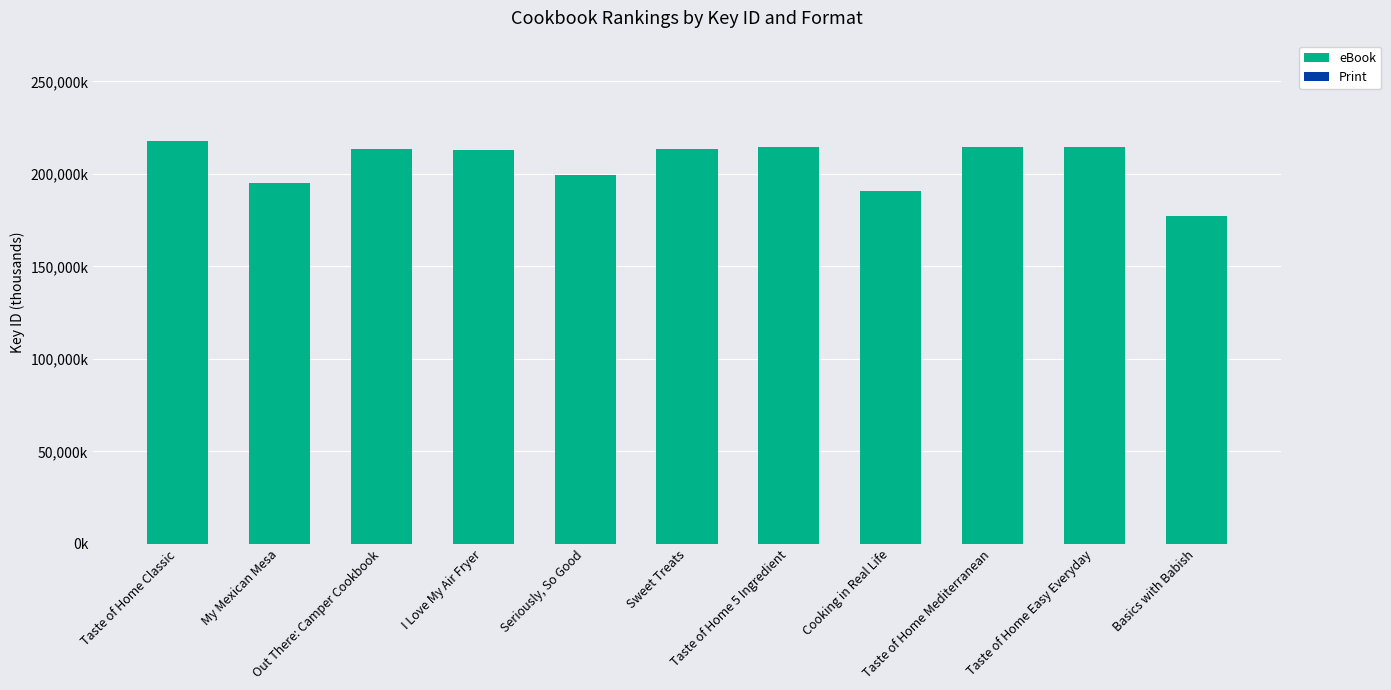

Is it true that Print equals 1.8 at Taste of Home Classic?

False